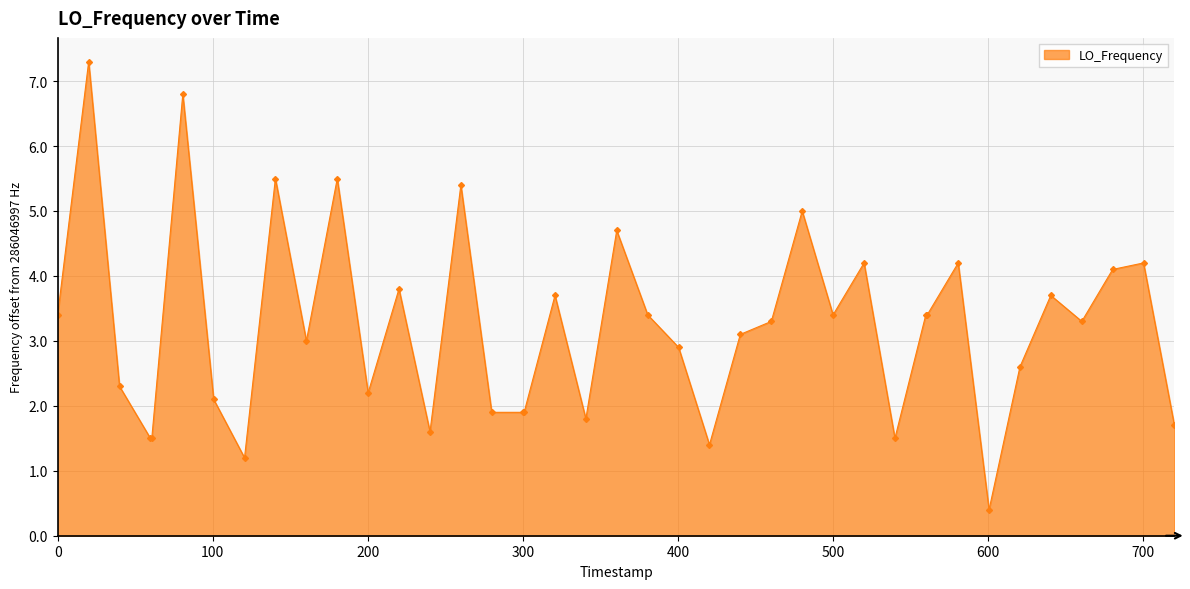

How many lines are shown in the chart?

1